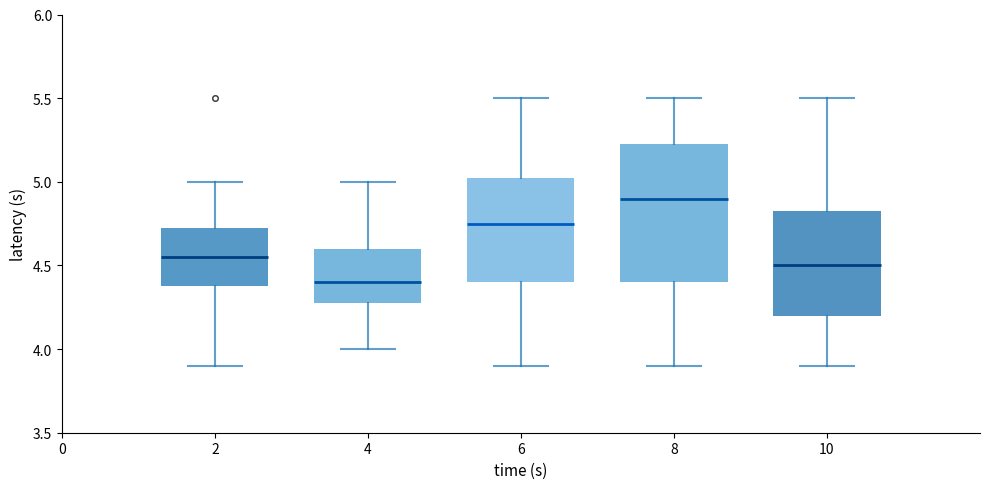

Where is the lower edge of the box at x = 4 on the y-axis? The values are not printed on the chart, so give them approximately, as read against the axis.

4.30